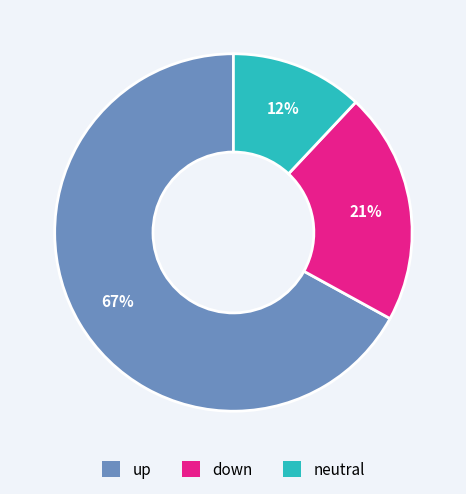

To the nearest percent, what is the average slice percentage?

33%